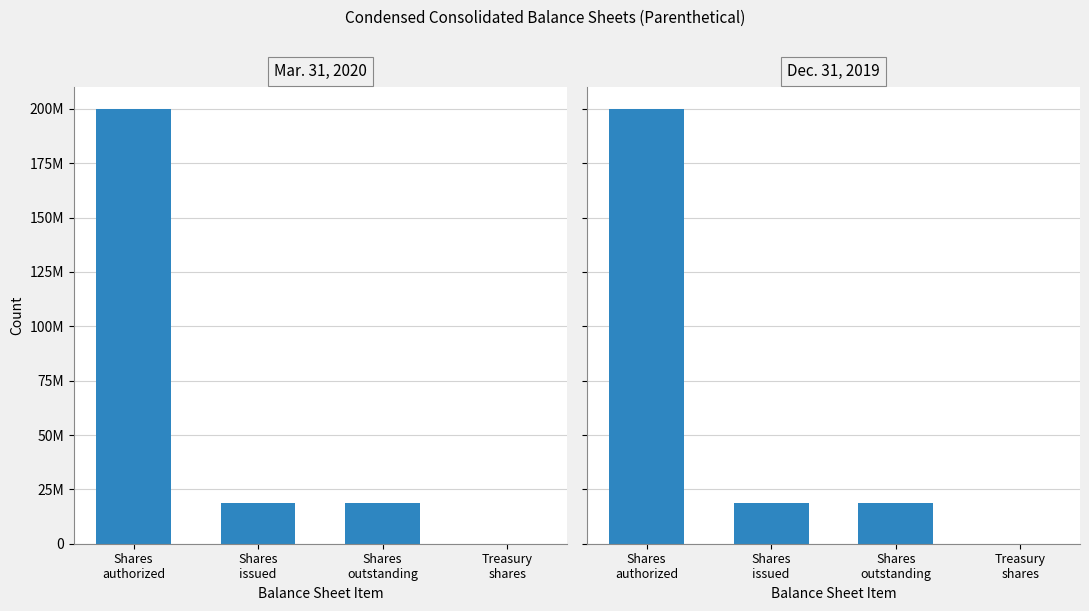

Which category has the lowest value across all series?

Treasury
shares